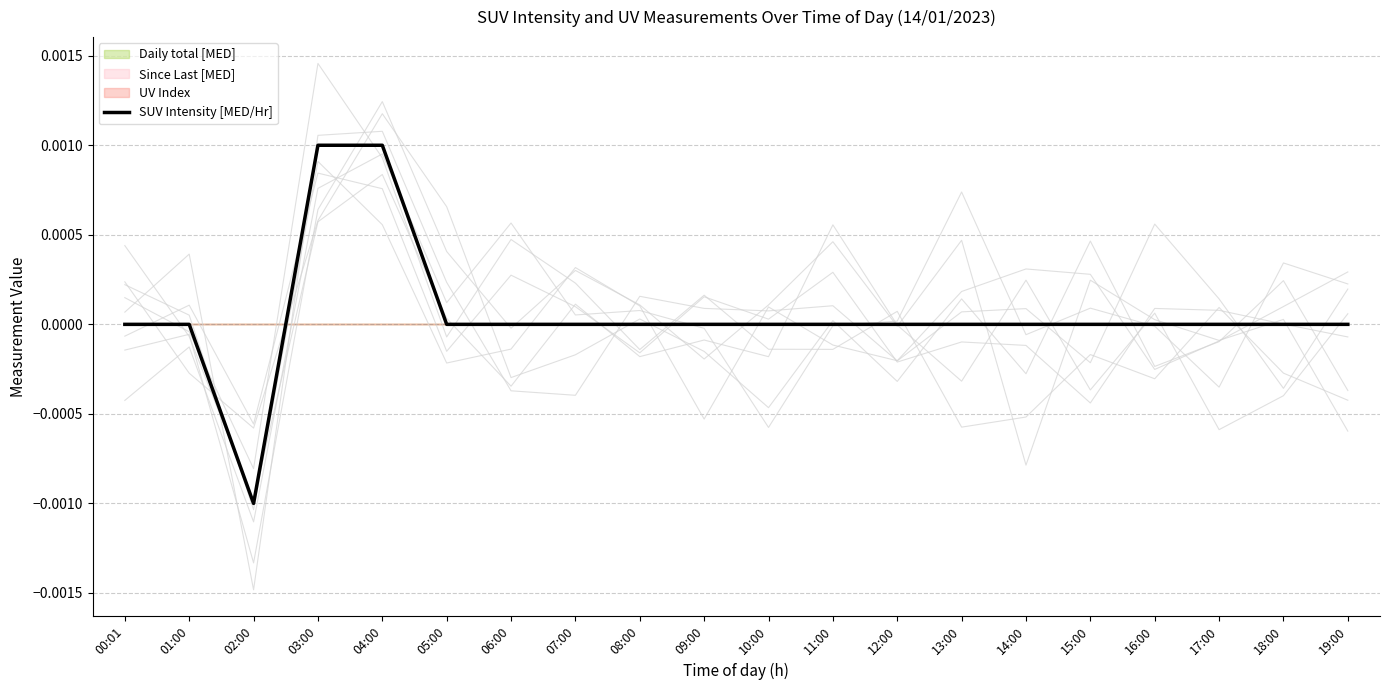

List the labels in order of value, largest first.

03:00, 04:00, 00:01, 01:00, 05:00, 06:00, 07:00, 08:00, 09:00, 10:00, 11:00, 12:00, 13:00, 14:00, 15:00, 16:00, 17:00, 18:00, 19:00, 02:00